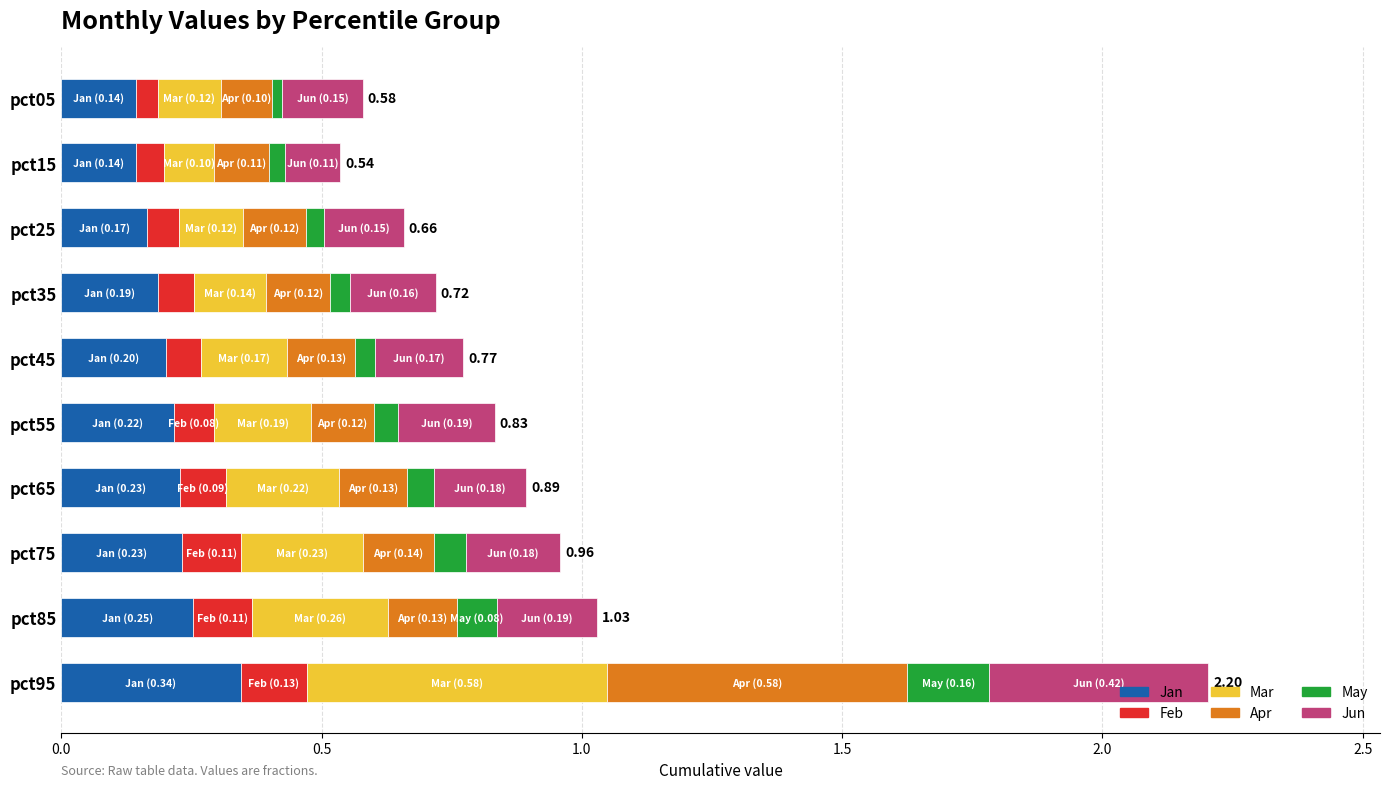

At which category is the sum across all series the highest?

pct95